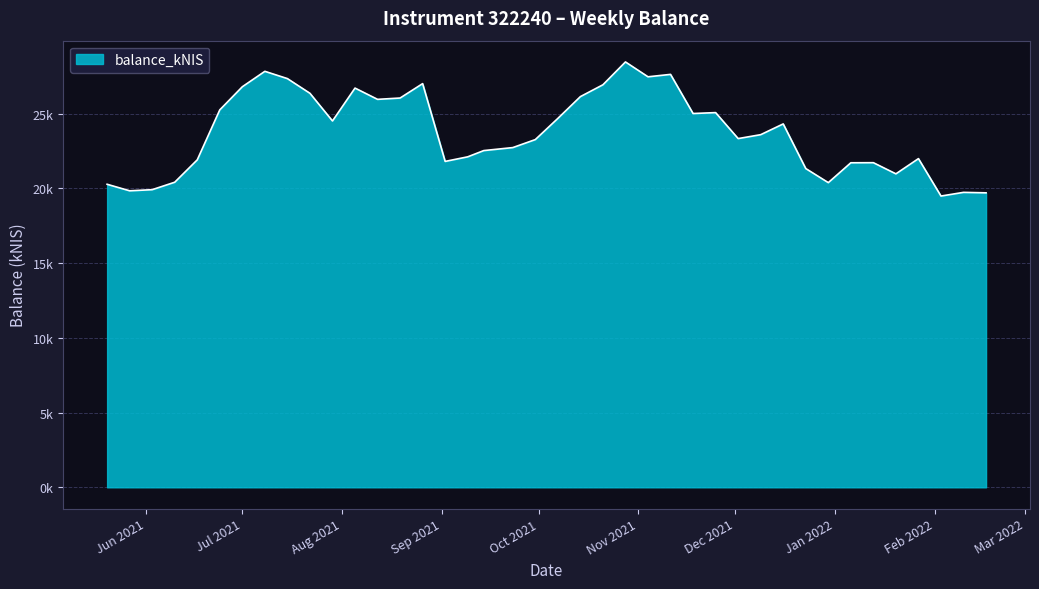

Does the chart have visible grid lines?

Yes